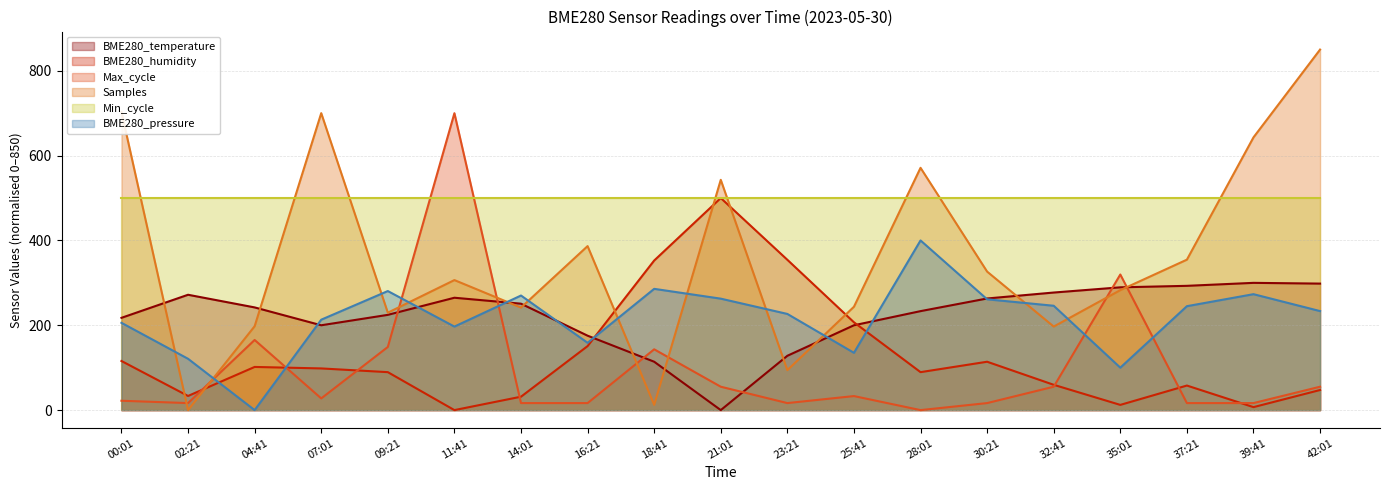

What position from the right is 04:41?

17